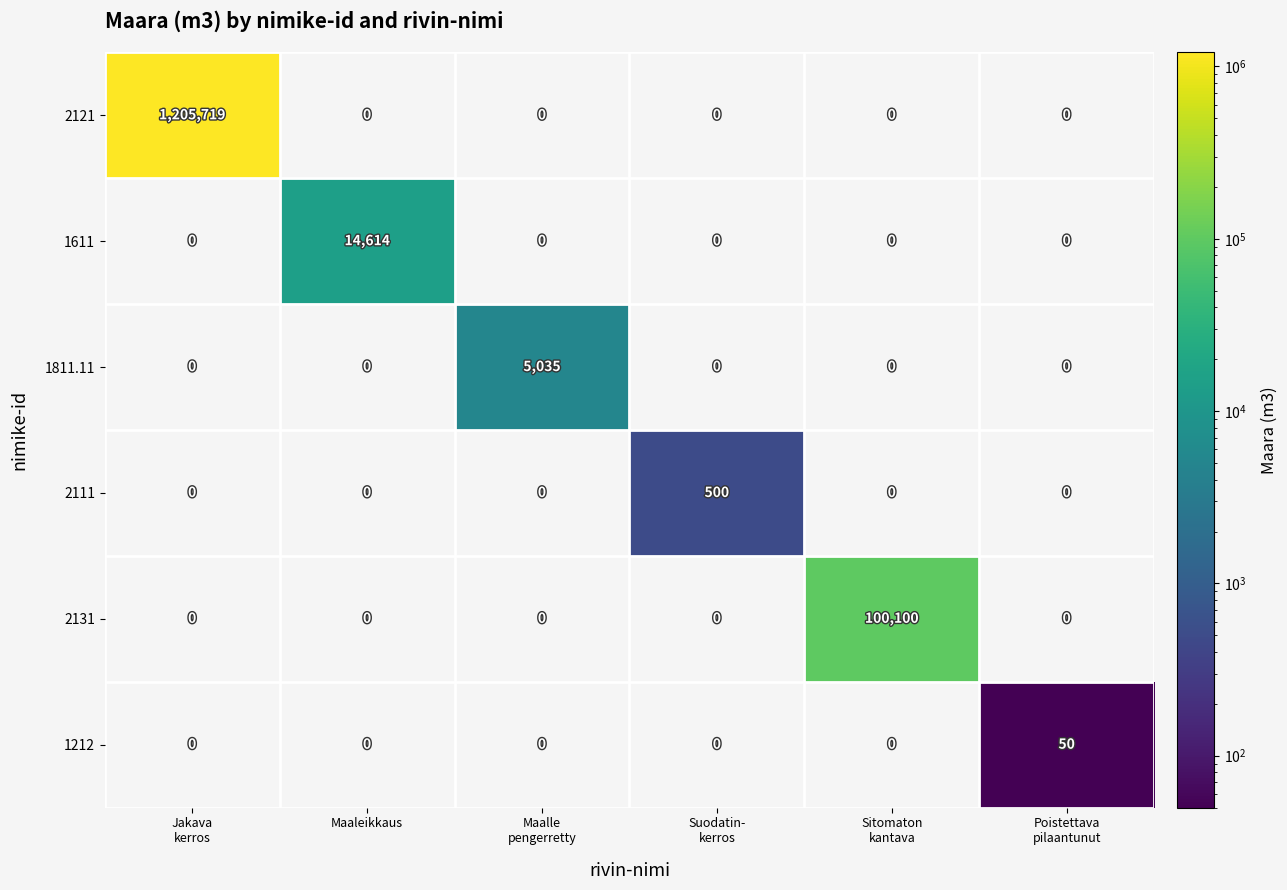

At how many categories does at least one series exceed 985962?

1